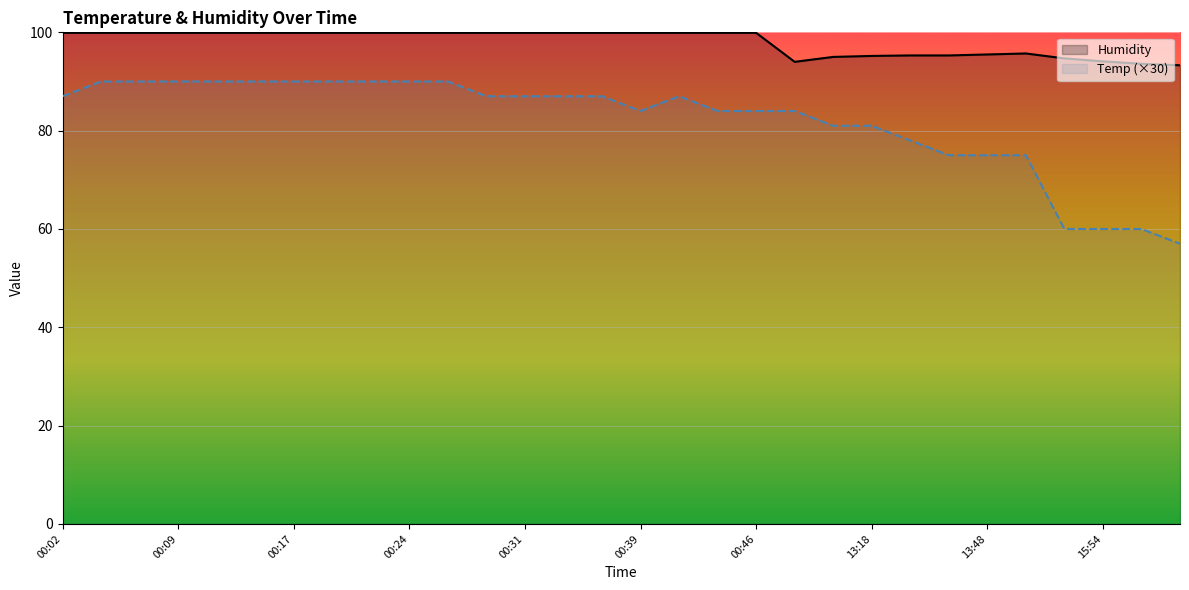

Which series has the widest spread of values?

Temp (×30)